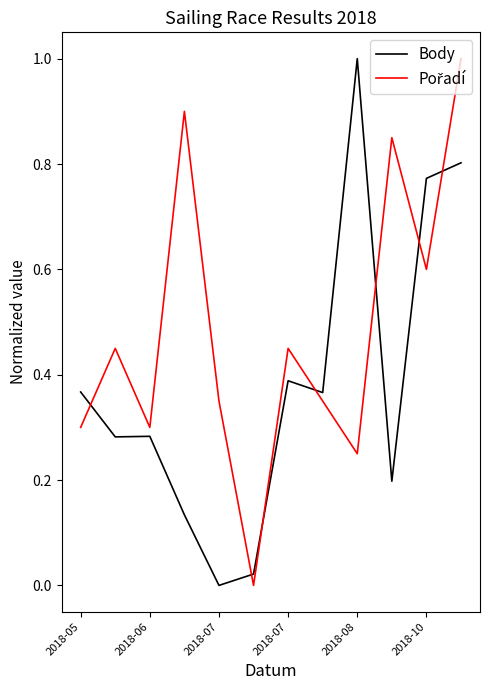

What is the greatest value displayed?

1.0